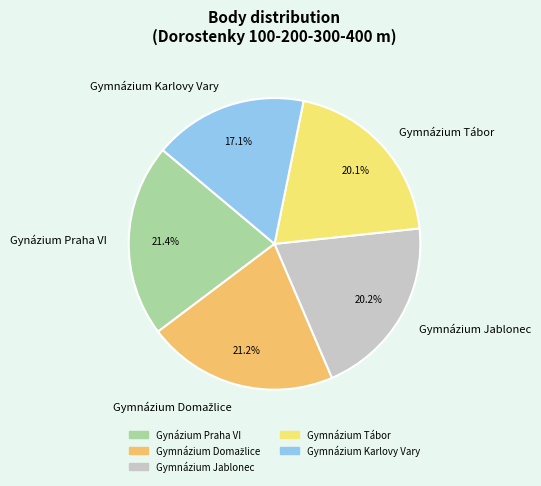

Is there a majority slice in this chart?

No